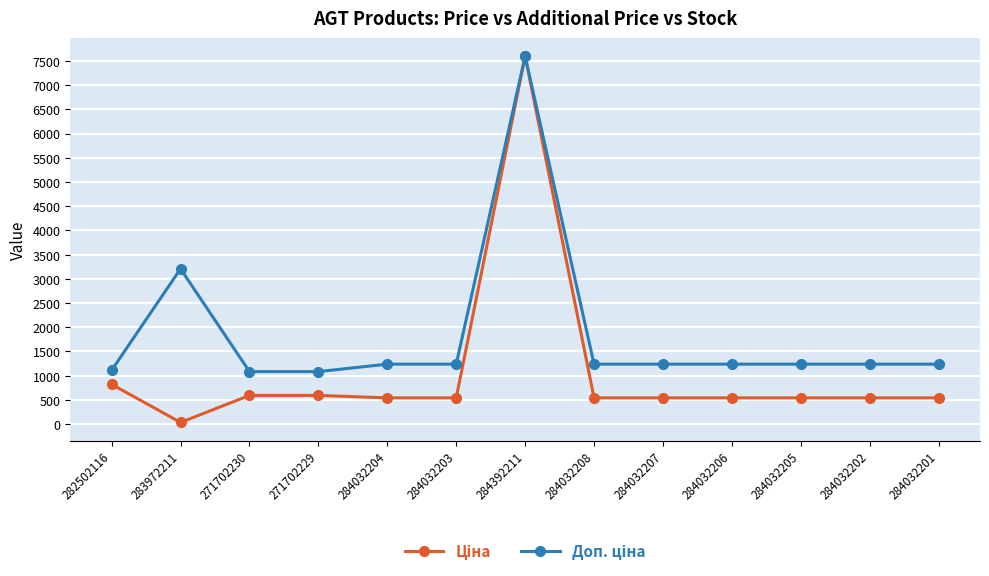

What is the difference between the highest and lowest values at 284032204?

696.4